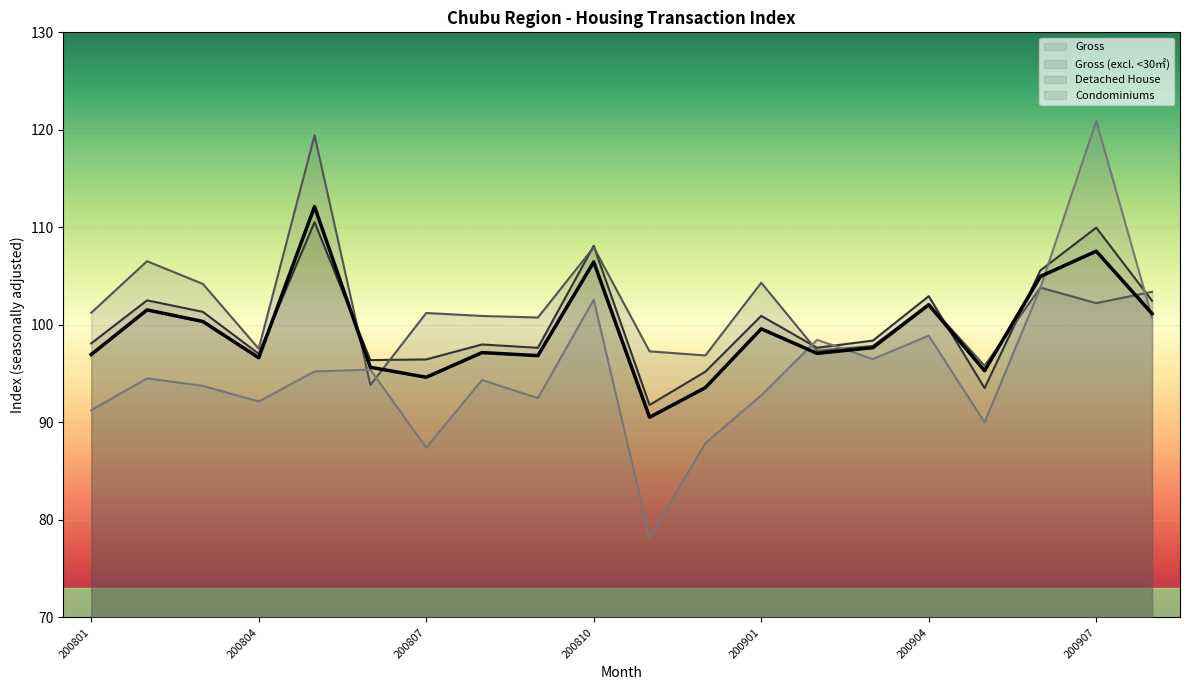

How many lines are shown in the chart?

4